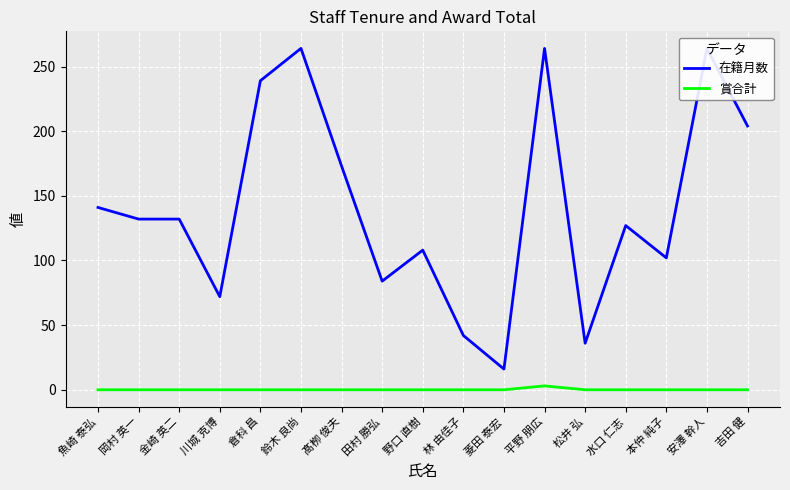

What is the label of the 3rd point from the left?

金崎 英二